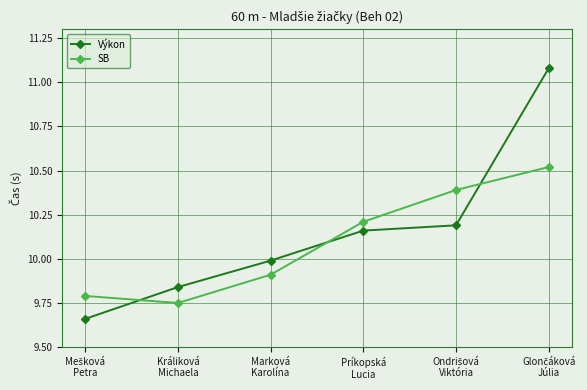

How many times do Výkon and SB cross each other?

3